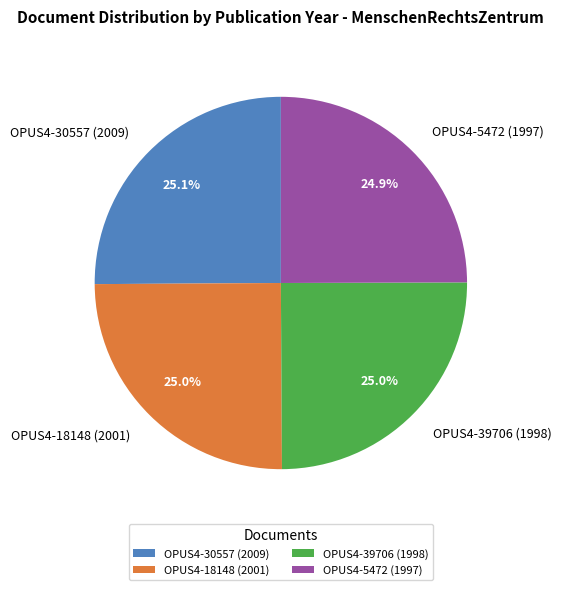

Is there any slice that represents more than half of the pie?

No